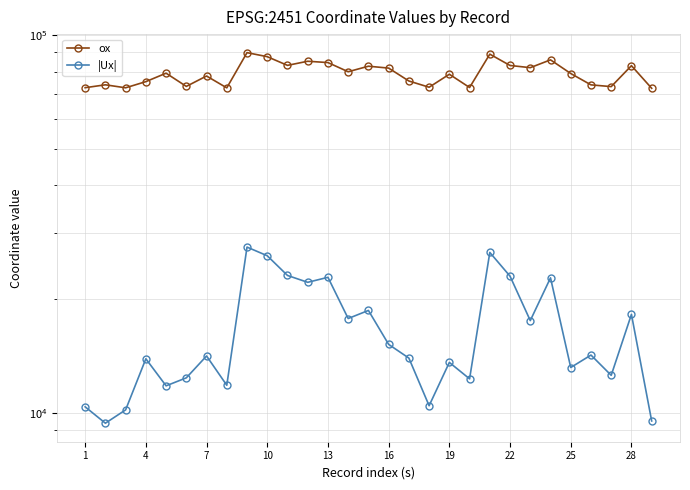

List the series in order of their peak value, highest first.

ox, |Ux|